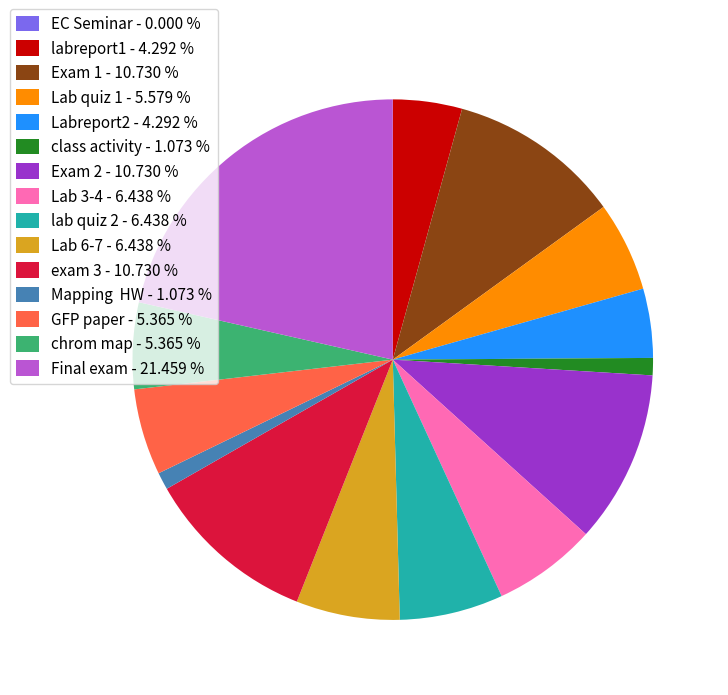

Between Lab quiz 1 - 5.579 % and Exam 2 - 10.730 %, which is larger?

Exam 2 - 10.730 %